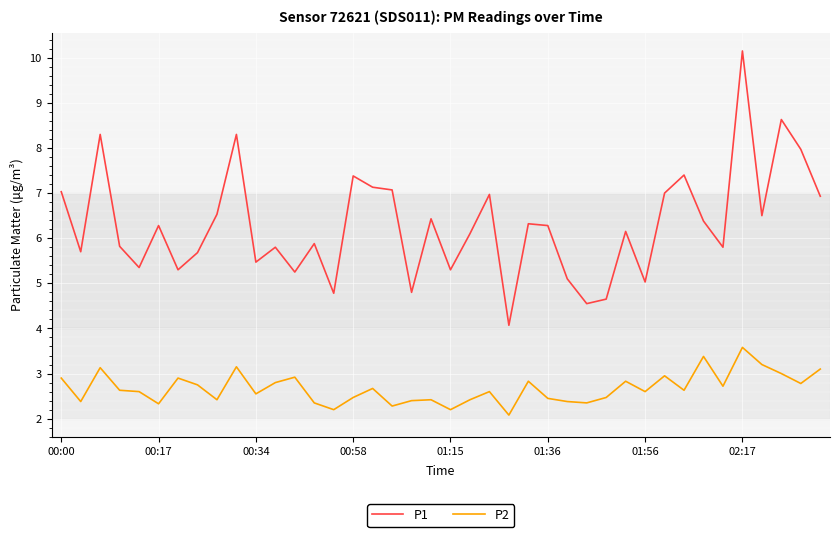

At how many categories does at least one series exceed 3?

40